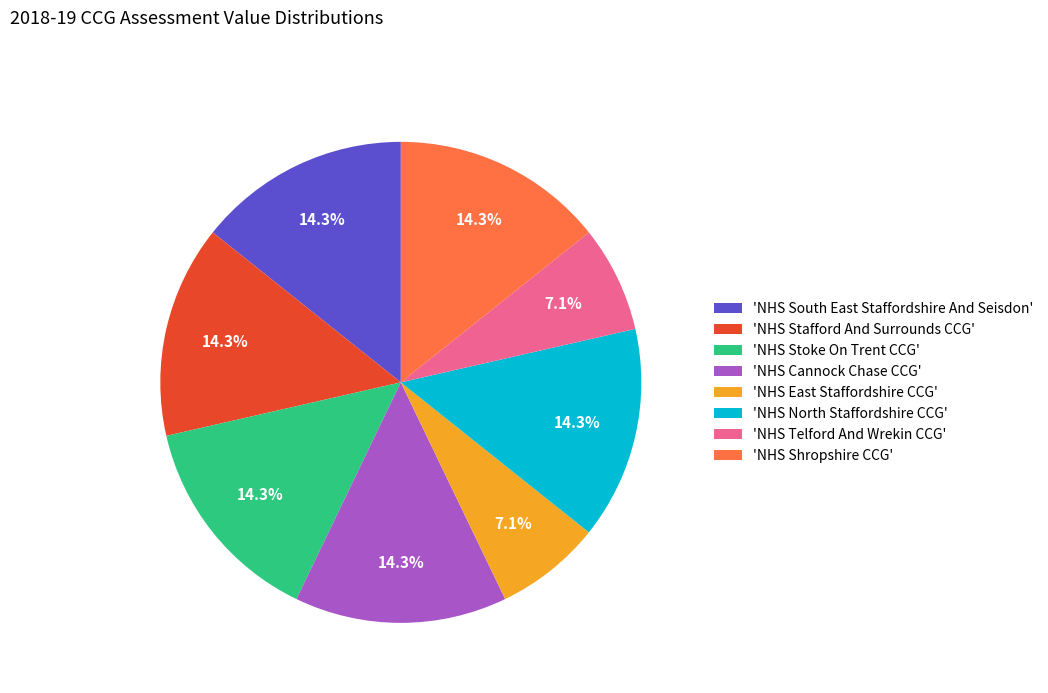

Do 'NHS Stafford And Surrounds CCG' and 'NHS Stoke On Trent CCG' together represent more than half of the pie?

No